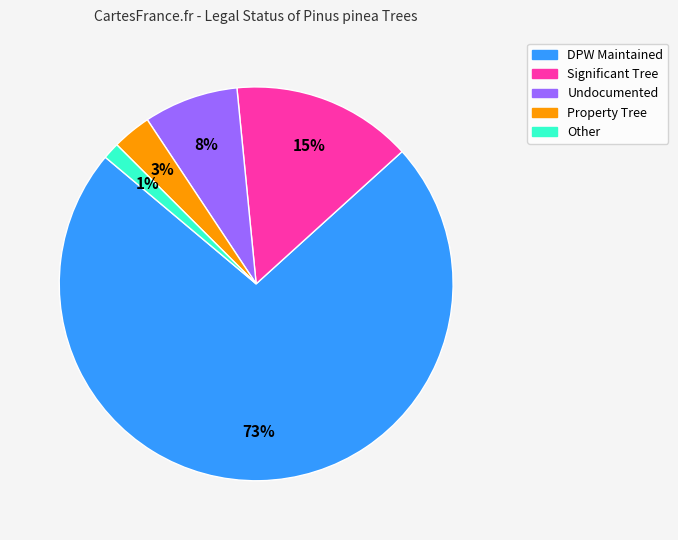

Which slice represents more than half of the pie?

DPW Maintained